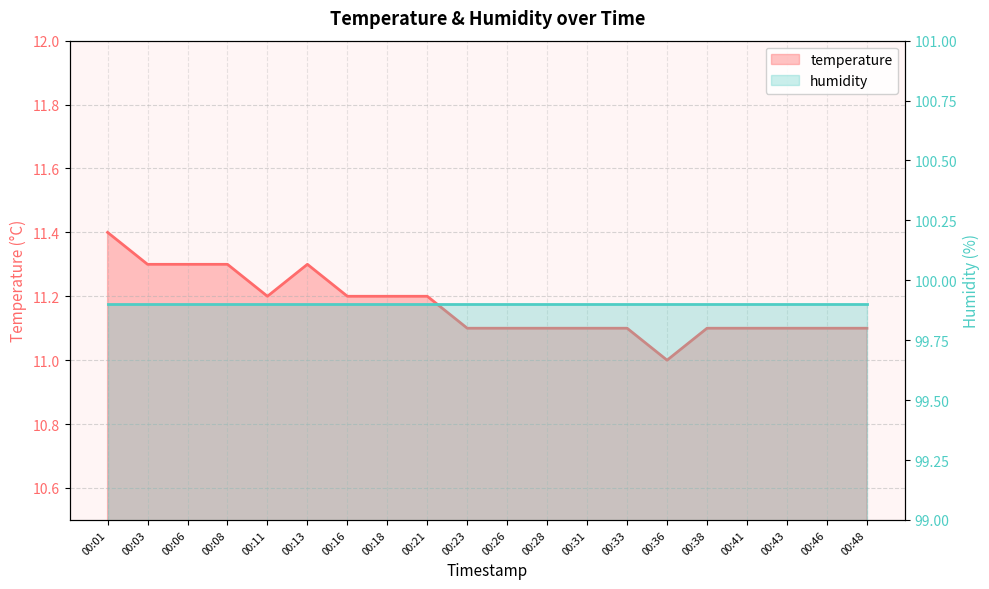

Reading left to right, what are all the values shown in this chart?

11.4	11.3	11.3	11.3	11.2	11.3	11.2	11.2	11.2	11.1	11.1	11.1	11.1	11.1	11.0	11.1	11.1	11.1	11.1	11.1